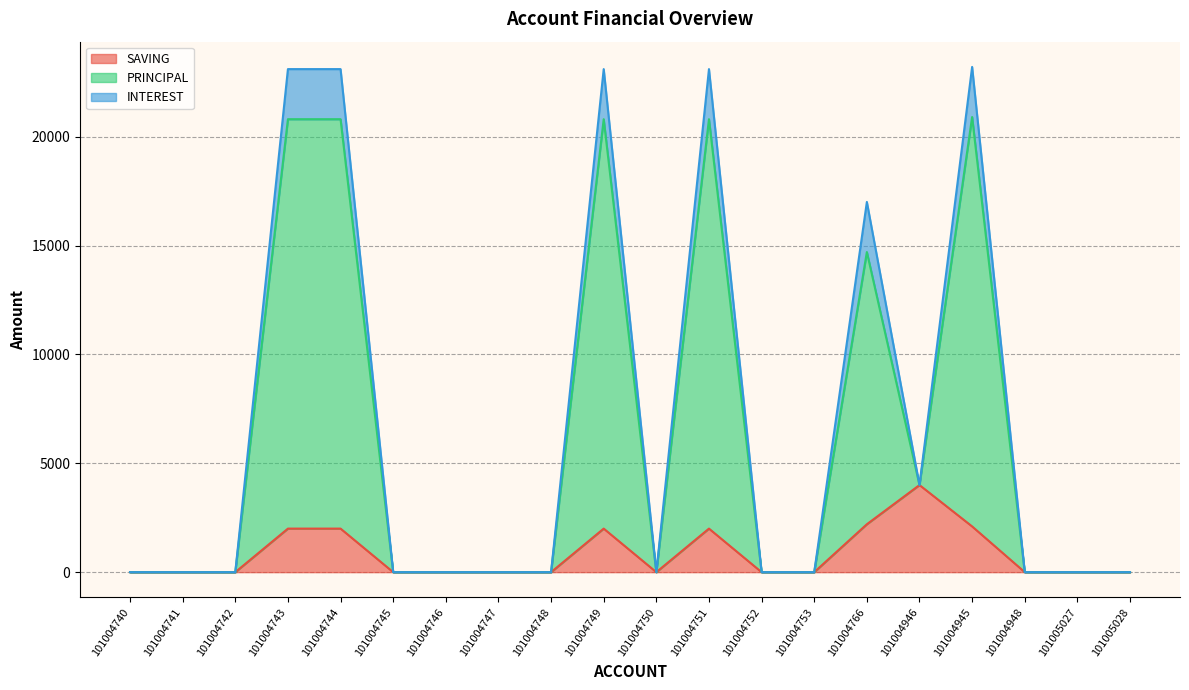

How many series are shown in this chart?

3